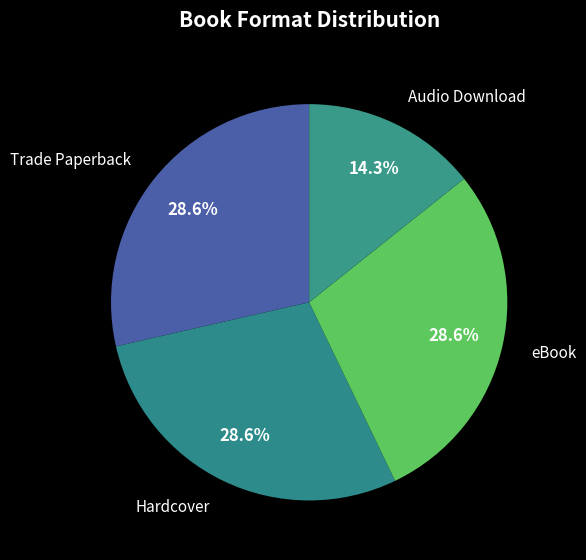

Approximately how many times larger is the value at eBook compared to Audio Download?

2.0